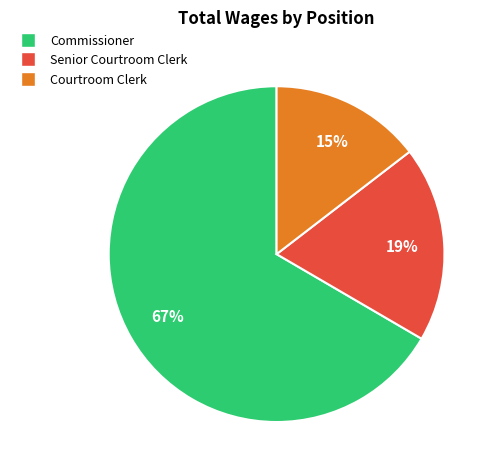

Approximately how many times larger is the value at Commissioner compared to Senior Courtroom Clerk?

3.5